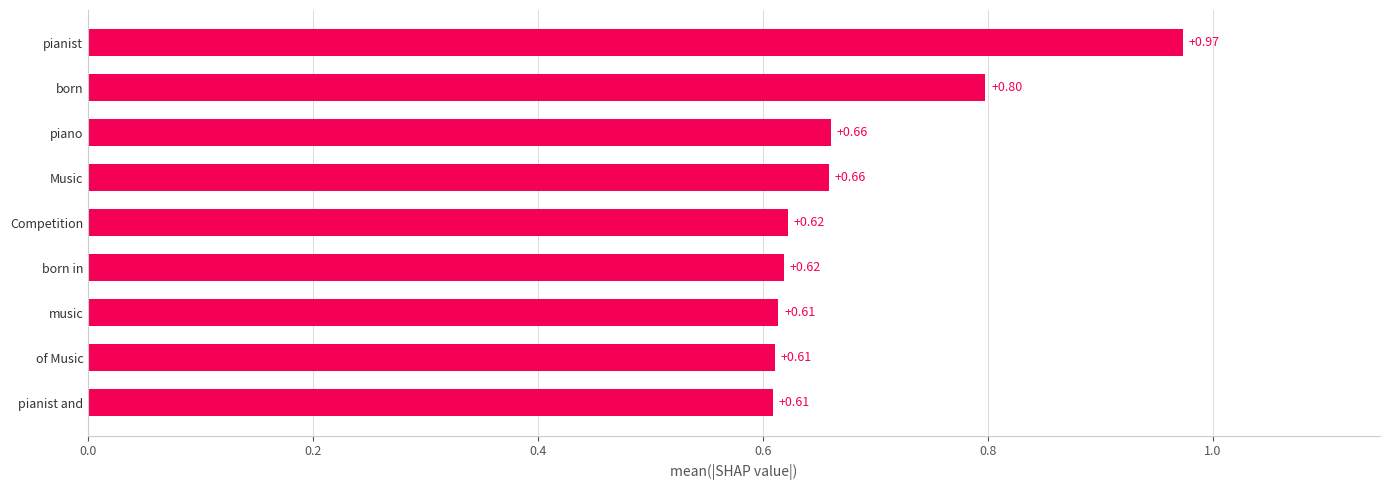

Which has a higher value, born or Music?

born